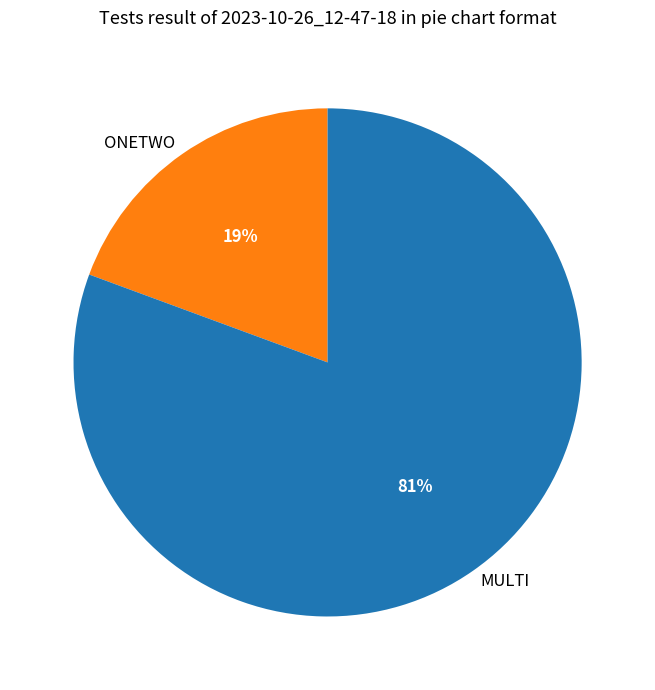

Which slice is the largest?

MULTI